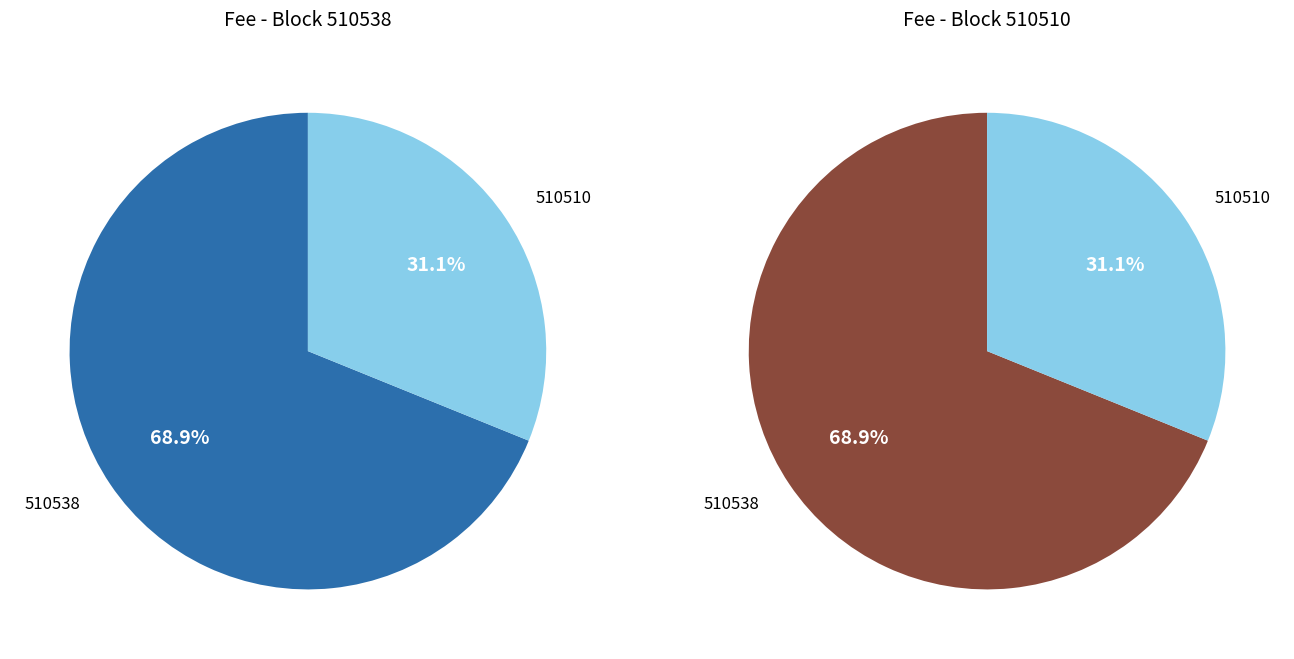

True or false: 510538 accounts for 49% of the total.

False